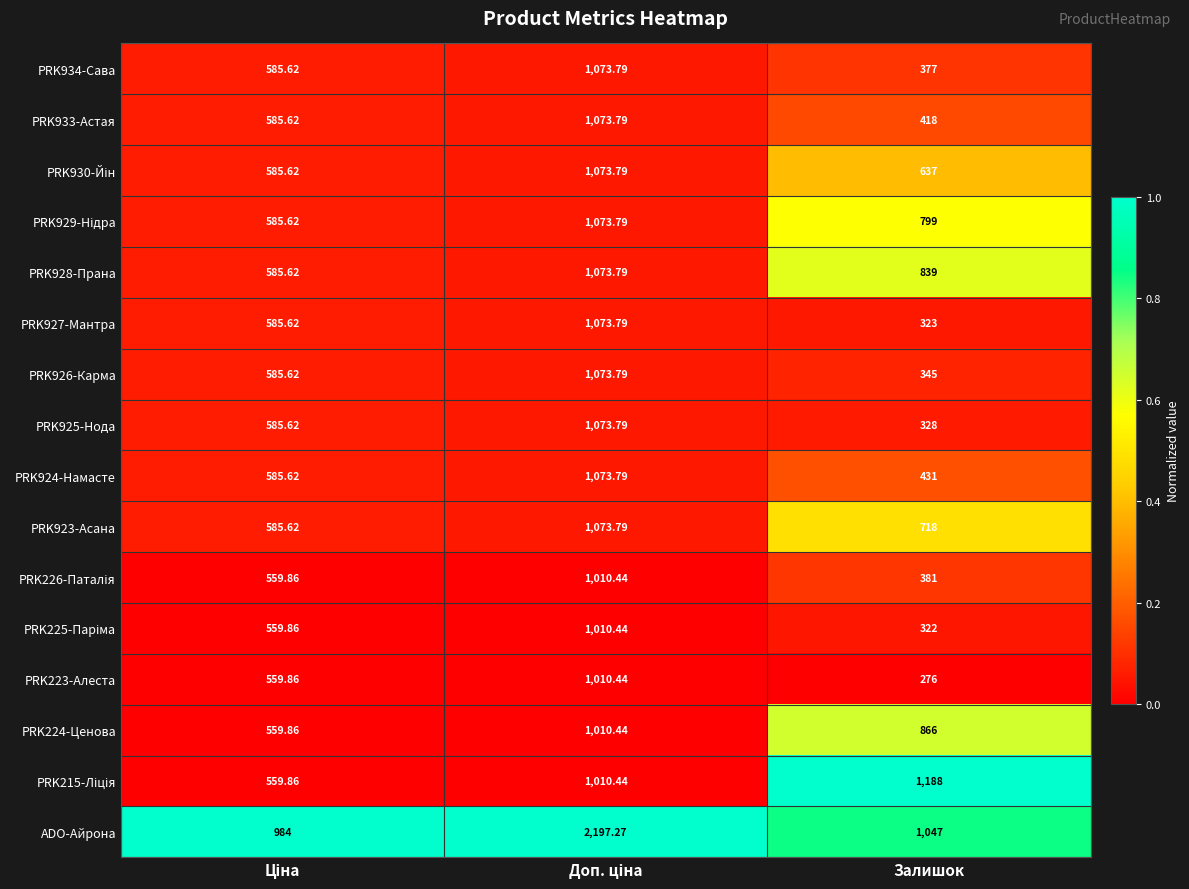

Which series has the widest spread of values?

ADO-Айрона